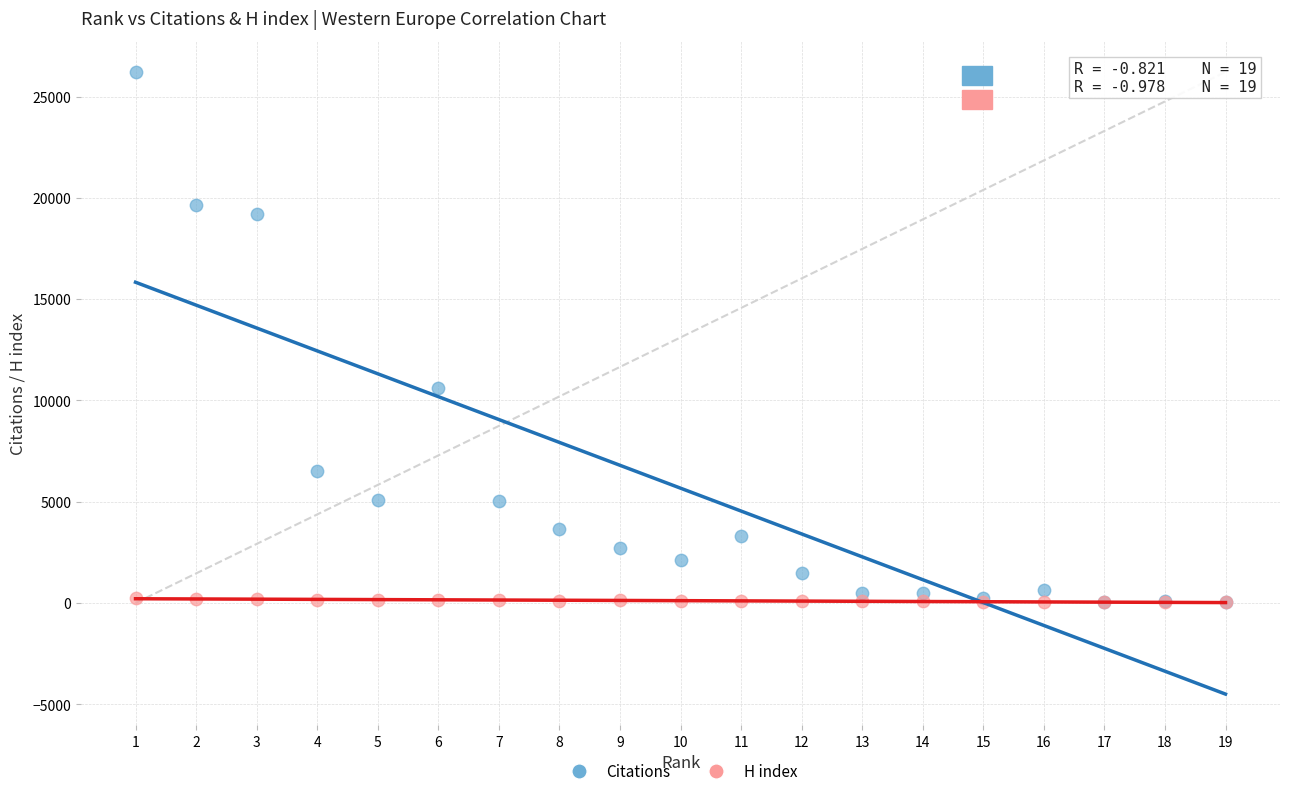

Which series has the widest spread of Y values?

Citations